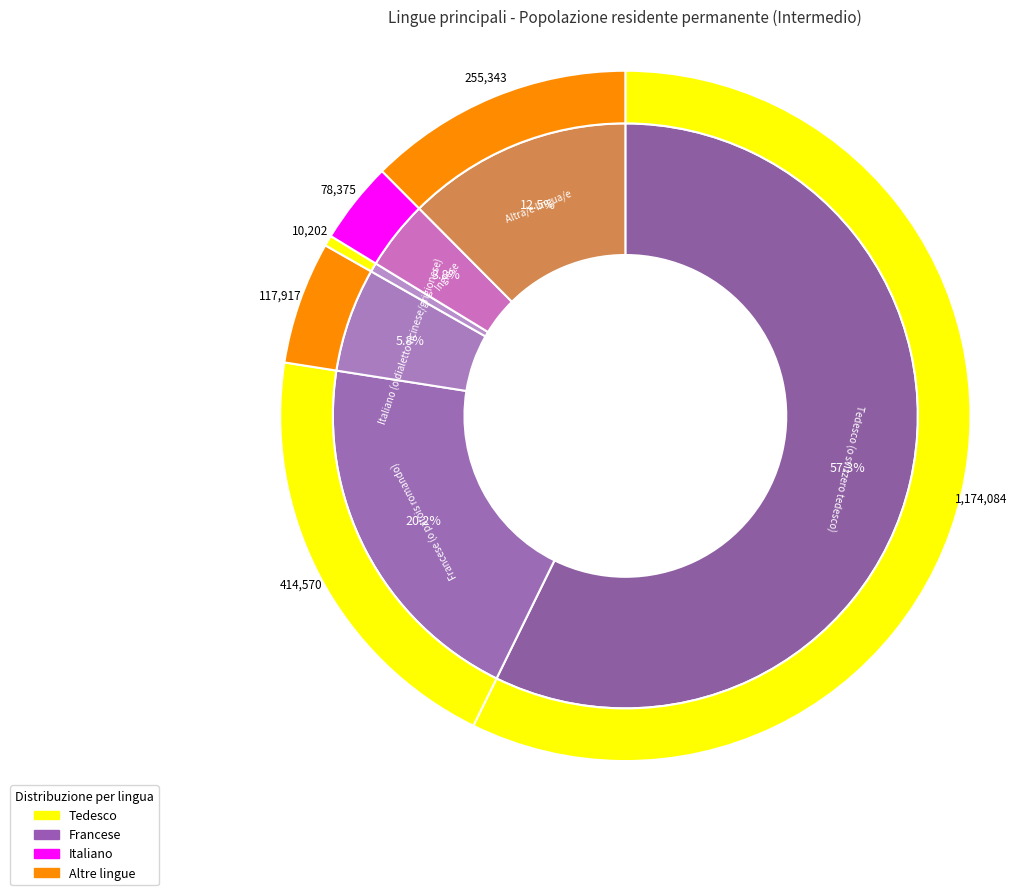

How much of the chart is everything except Altra/e lingua/e?

87.5%